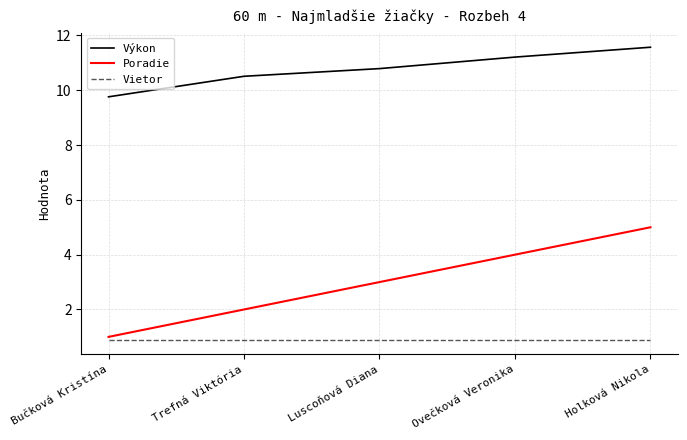

What position from the right is Luscoňová Diana?

3